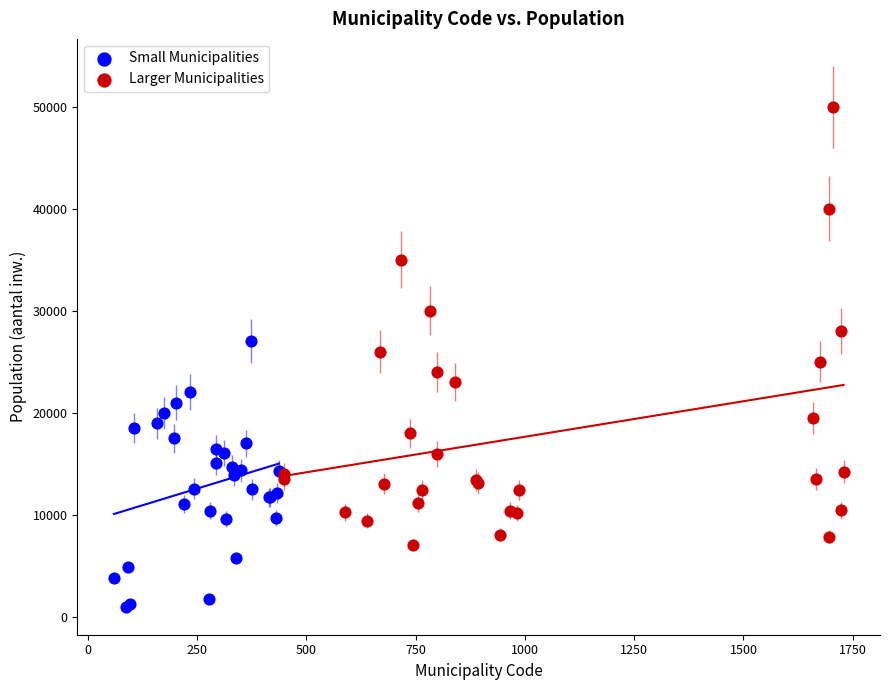

Which series has the widest spread of Y values?

Larger Municipalities